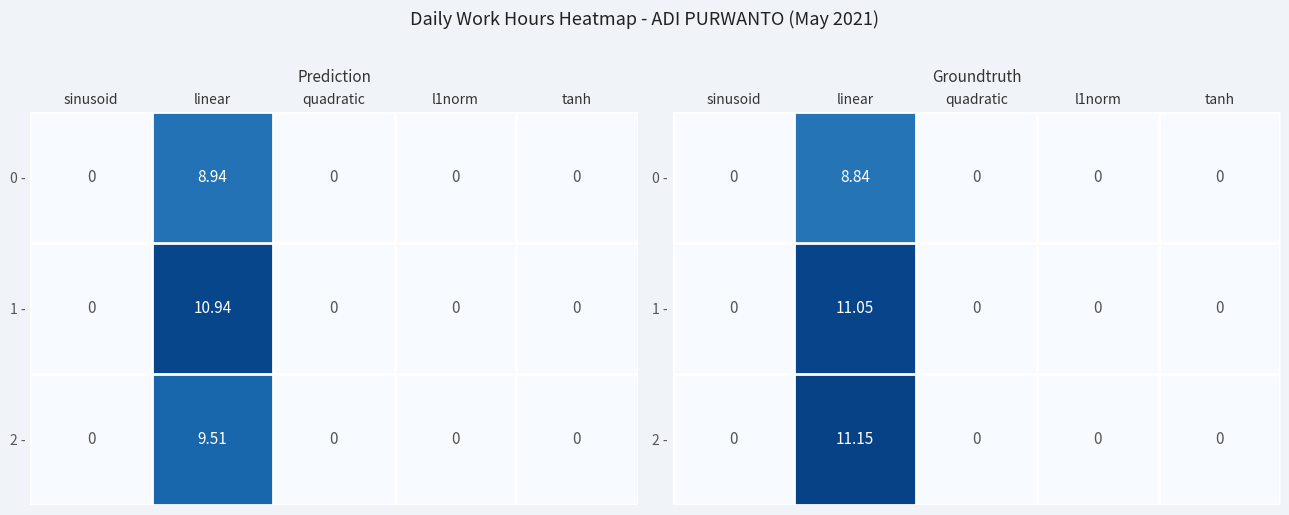

Which series changed the most between sinusoid and l1norm?

0 -